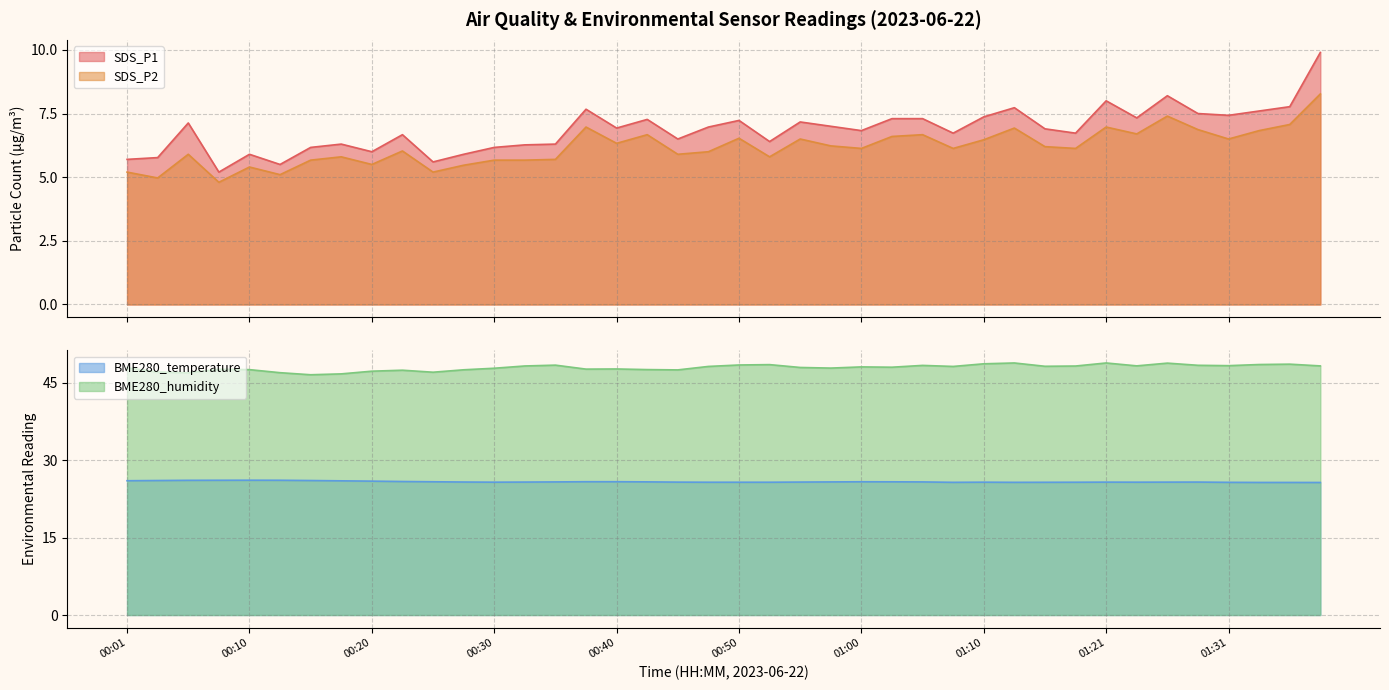

What are all the series names shown in the legend?

SDS_P1, SDS_P2, BME280_temperature, BME280_humidity